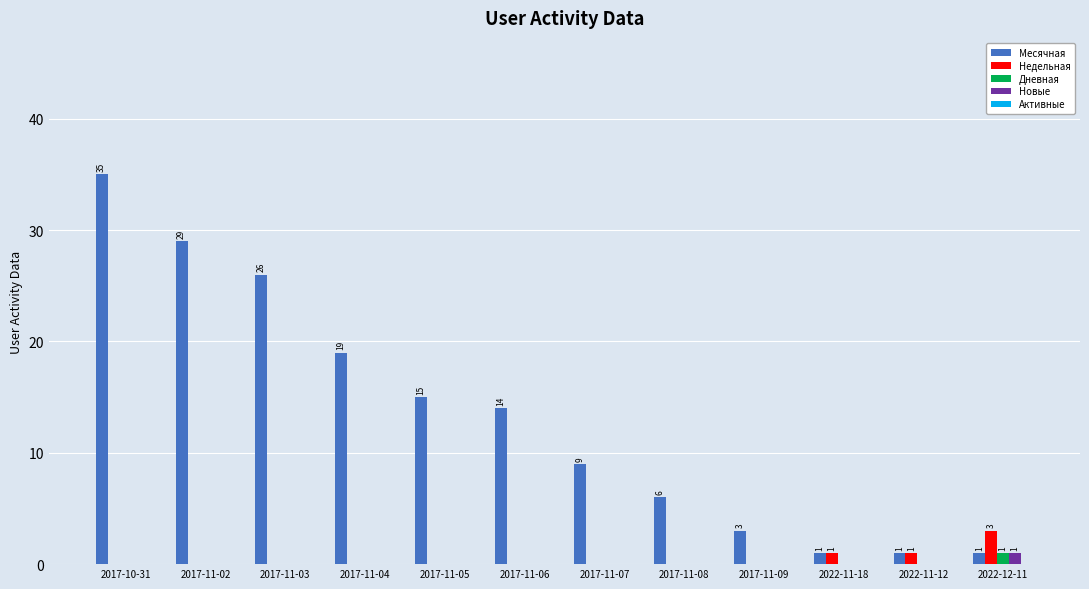

How many groups of bars are there?

12